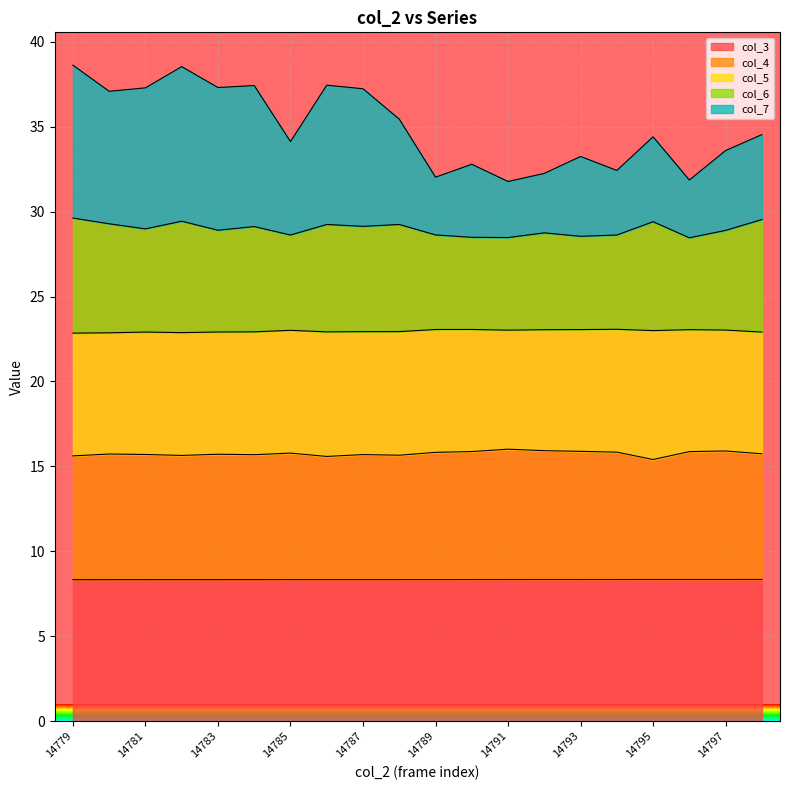

What is the difference between the highest and lowest values at 14784?

29.1